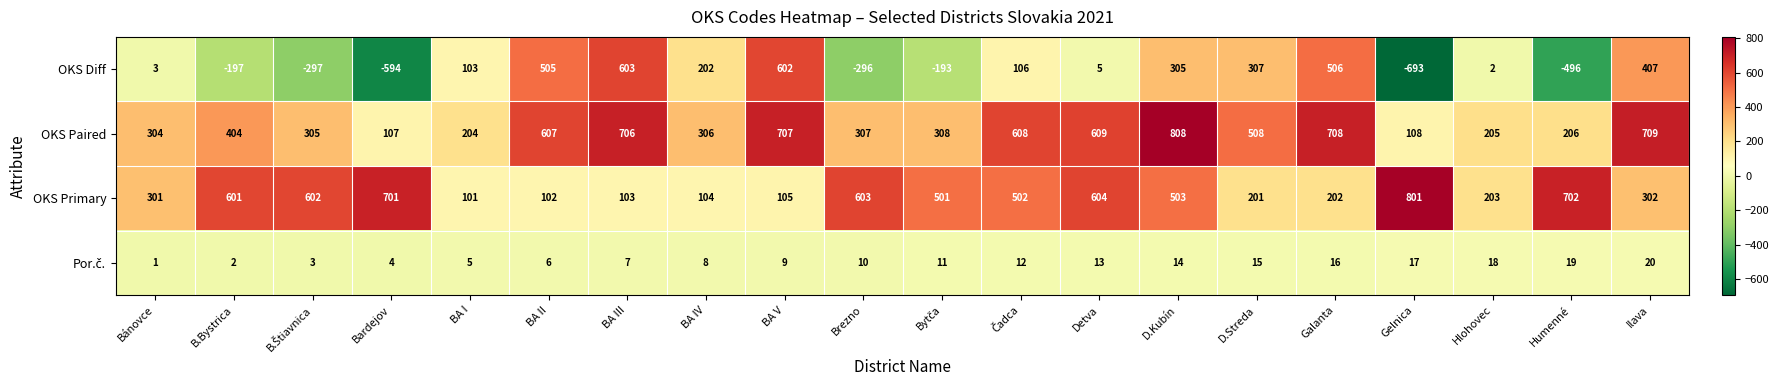

Which series has the widest spread of values?

OKS Diff